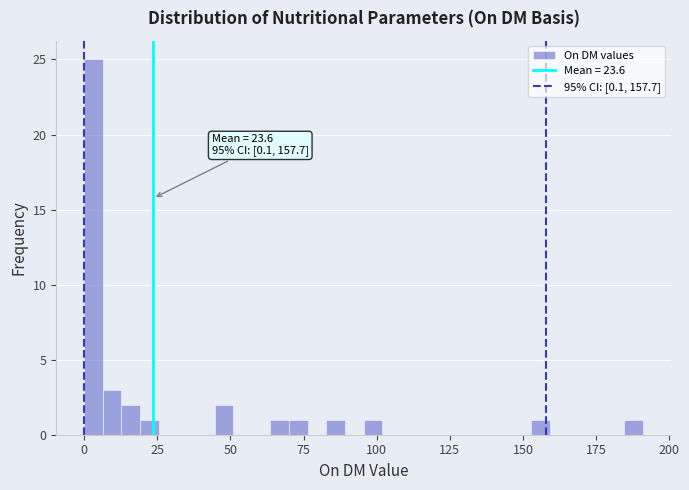

Around what value on the x-axis is the tallest bar? Give the approximate position of its centre, as read against the axis.

5